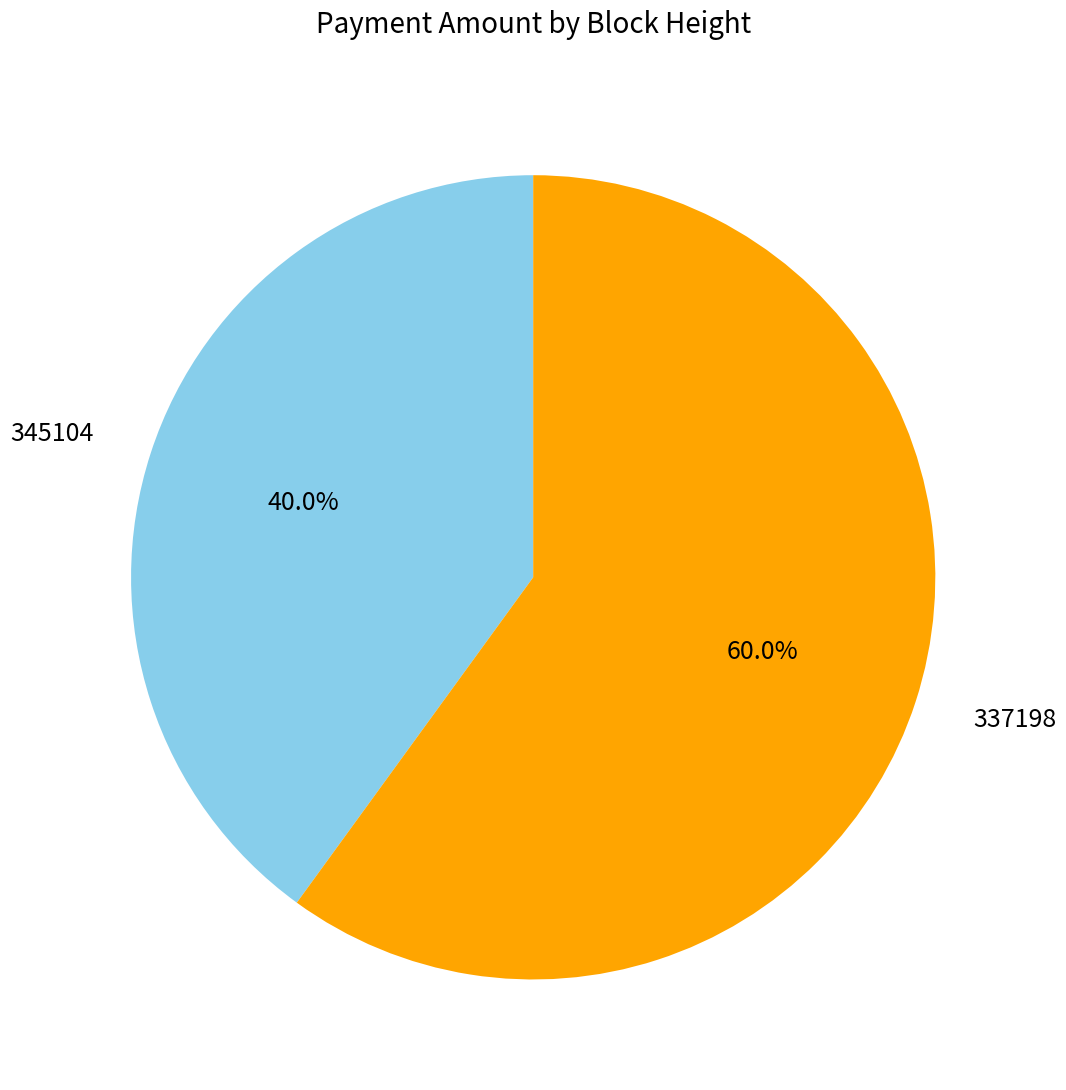

True or false: 337198 accounts for 60% of the total.

True